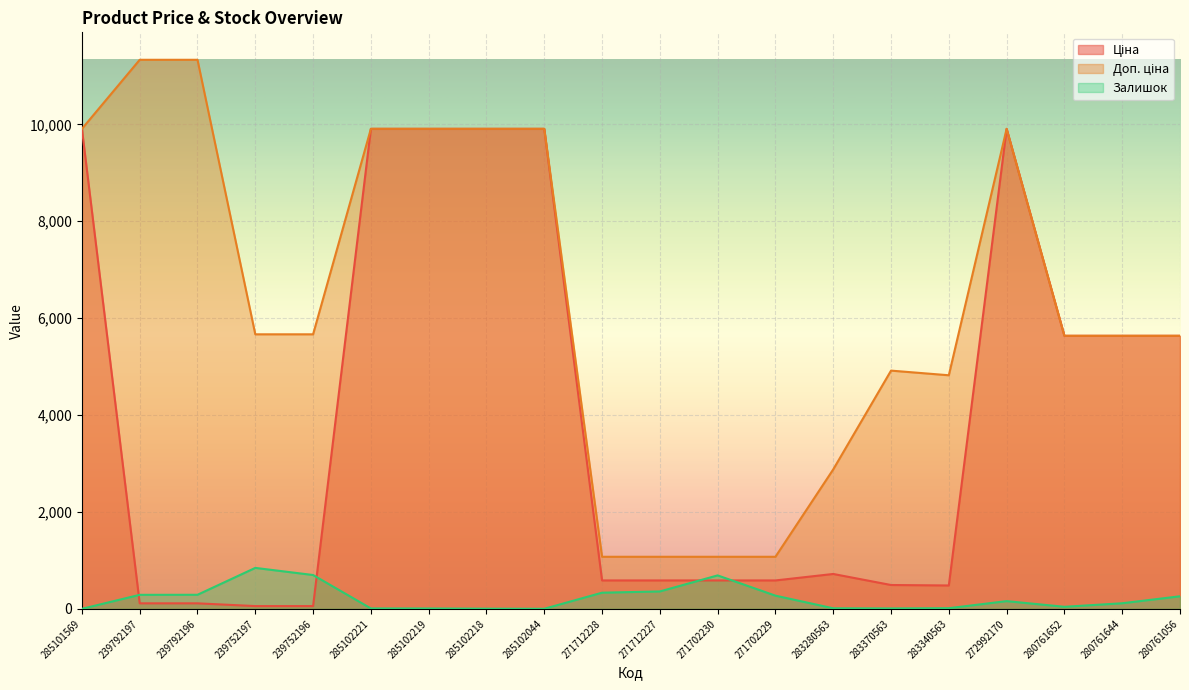

Is the value of Залишок at 271702229 greater than the value of Ціна at 271702230?

No